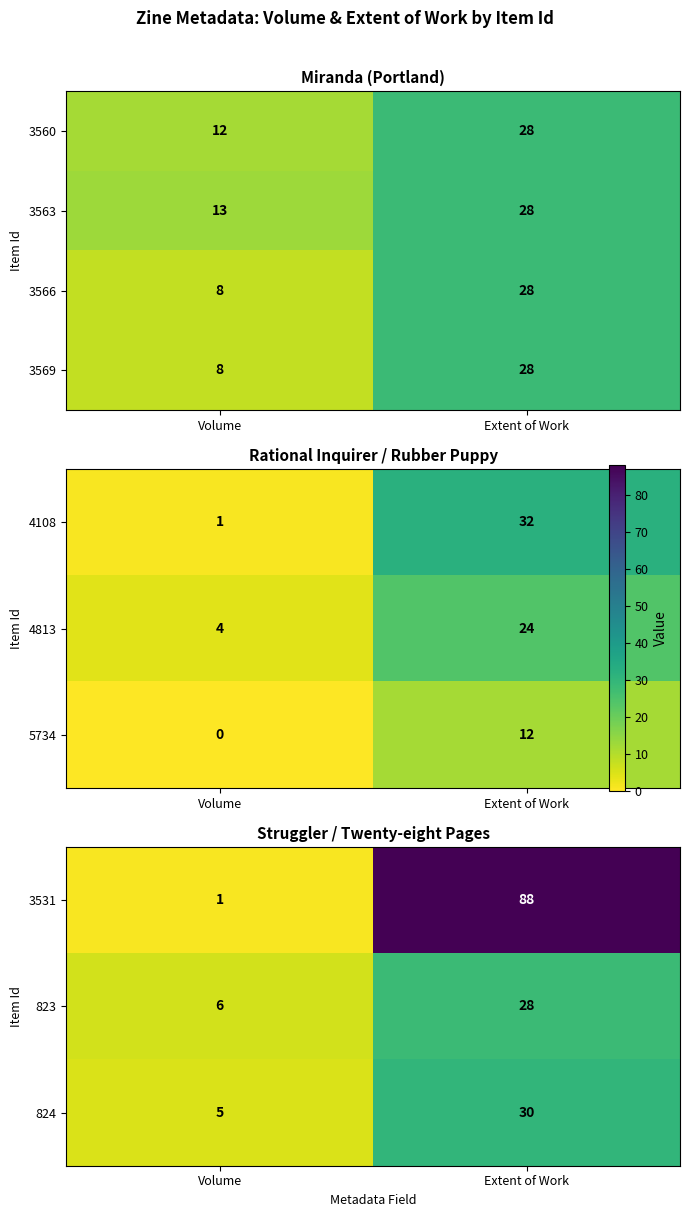

The value of 3569 at Extent of Work is 28. True or false?

True